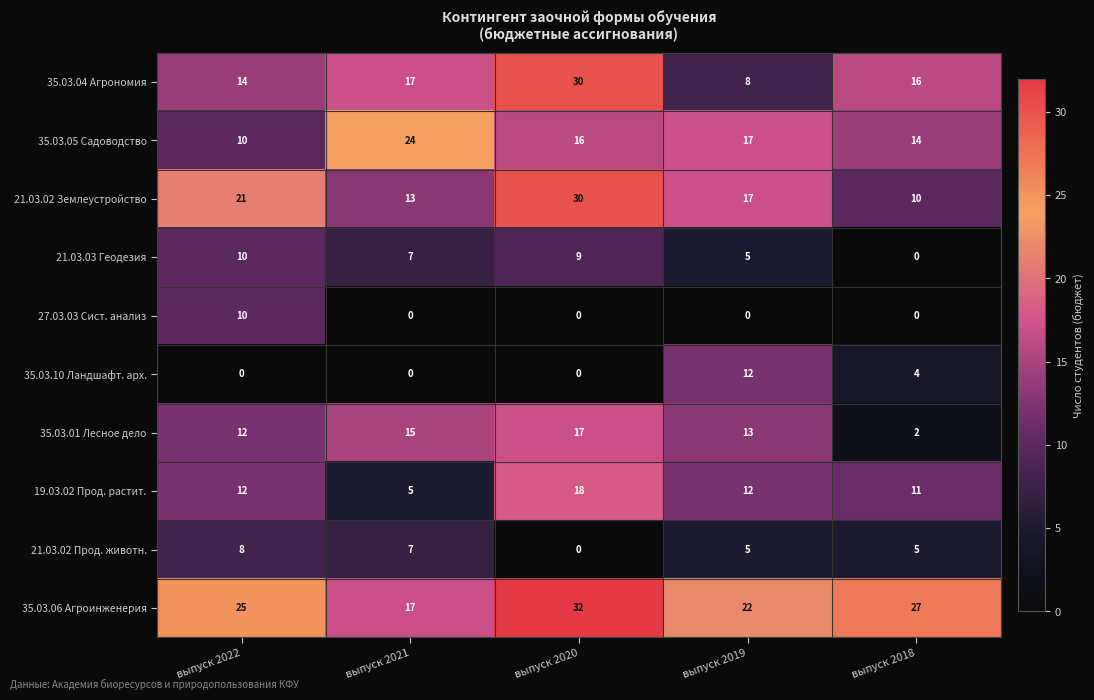

True or false: 35.03.10 Ландшафт. арх. has a value of -6 at выпуск 2022.

False